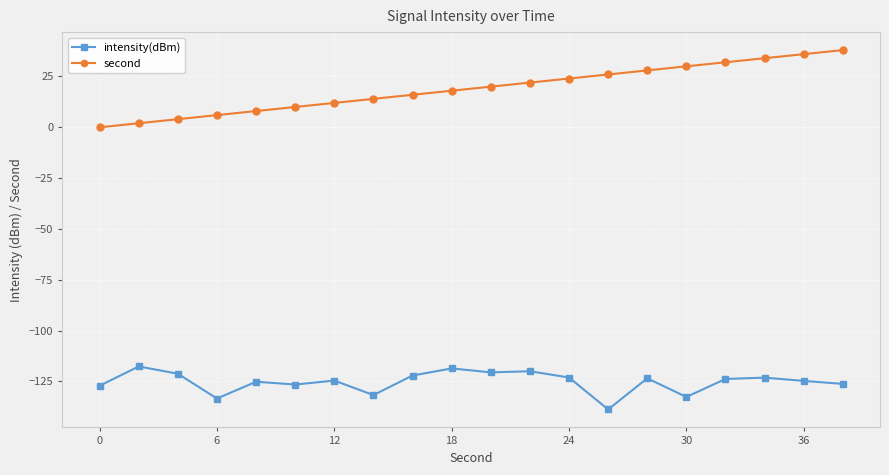

What is the value of the second point at the 9th from the left?

16.0